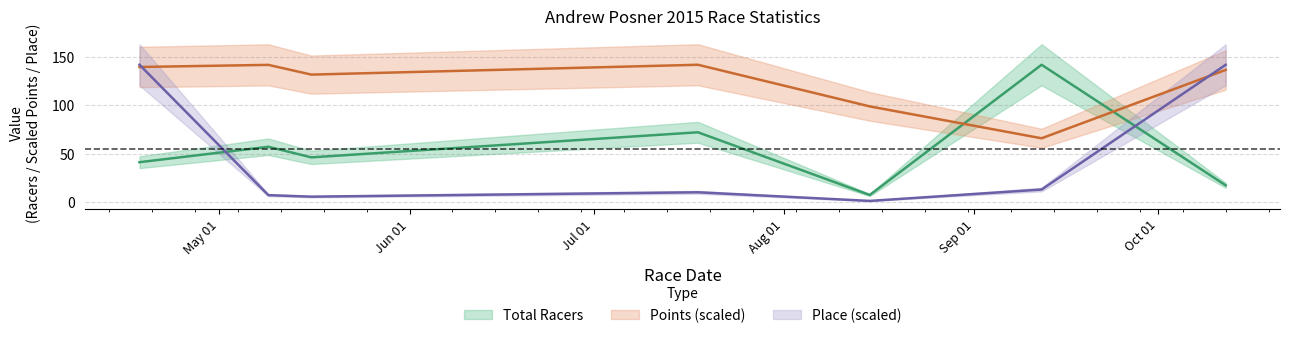

Does the chart display data point markers on the line(s)?

No